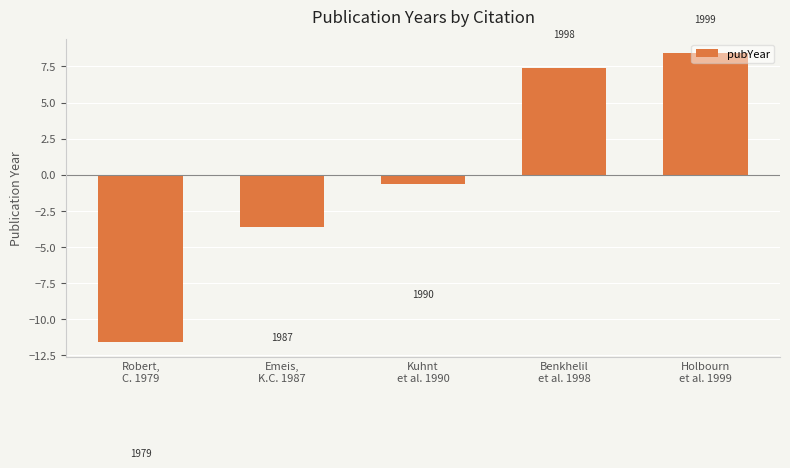

Does the chart contain stacked bars?

No